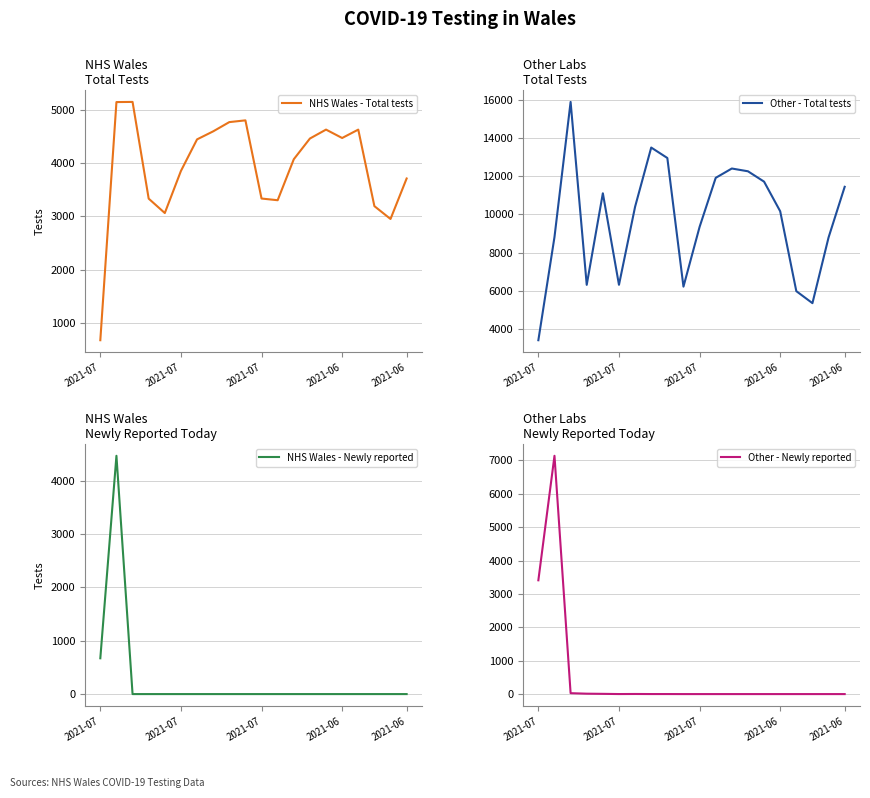

Reading left to right, transcribe all the data shown in this chart.

NHS Wales - Total tests: 671	5152	5155	3335	3064	3856	4450	4601	4775	4808	3337	3305	4076	4466	4634	4476	4634	3194	2952	3714
Other - Total tests: 3409	8813	15893	6310	11107	6311	10401	13502	12955	6215	9344	11915	12404	12259	11716	10164	5979	5350	8792	11446
NHS Wales - Newly reported: 671	4465	0	0	0	0	0	0	0	0	0	0	0	0	0	0	0	0	0	0
Other - Newly reported: 3409	7139	27	12	7	1	3	1	1	0	0	0	0	0	0	0	0	0	0	0